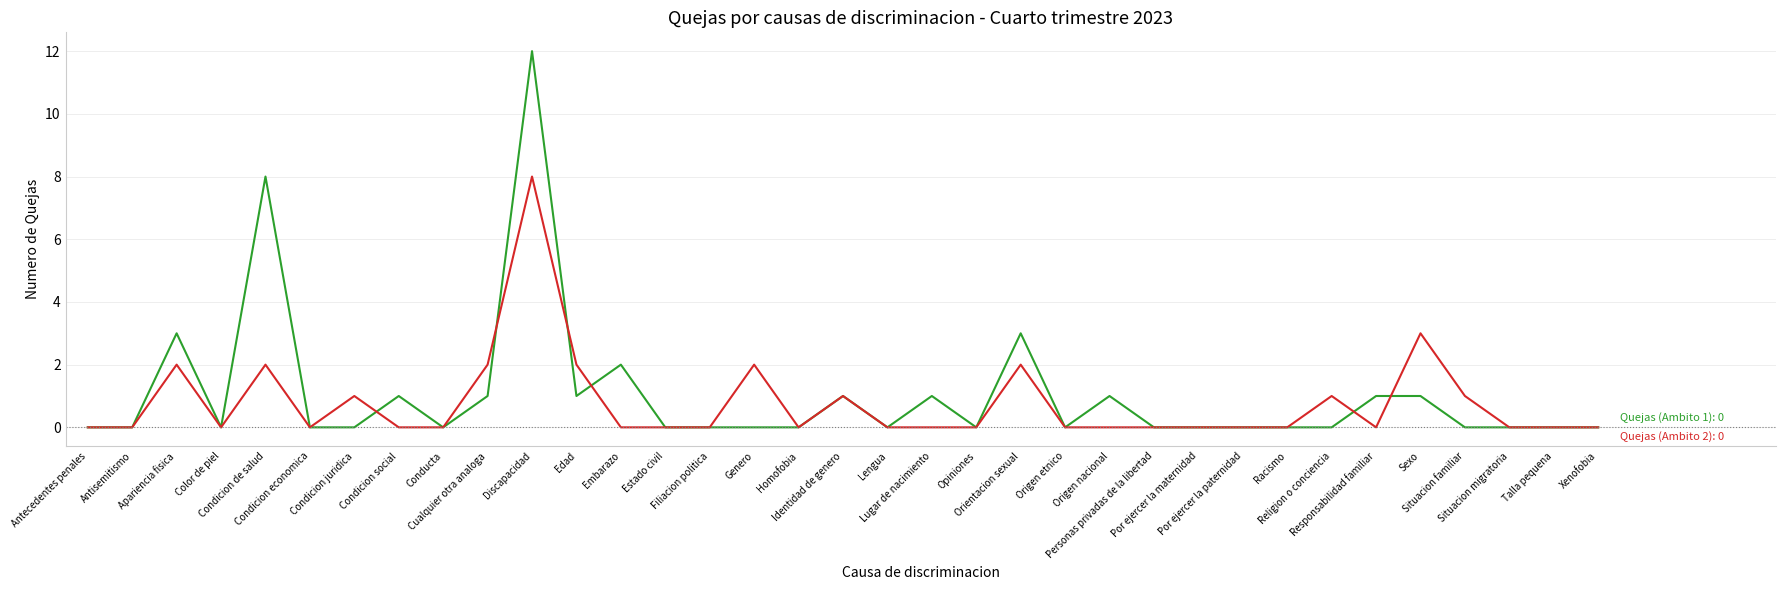

What is the greatest value displayed?

12